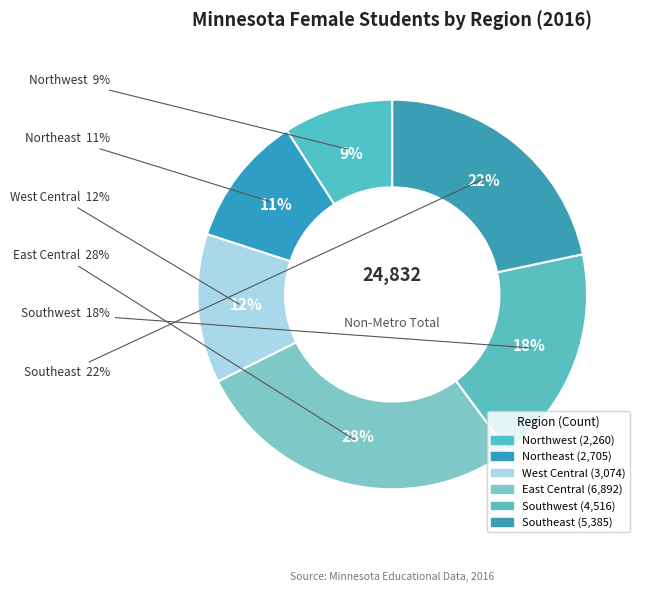

How many segments does this pie chart have?

6